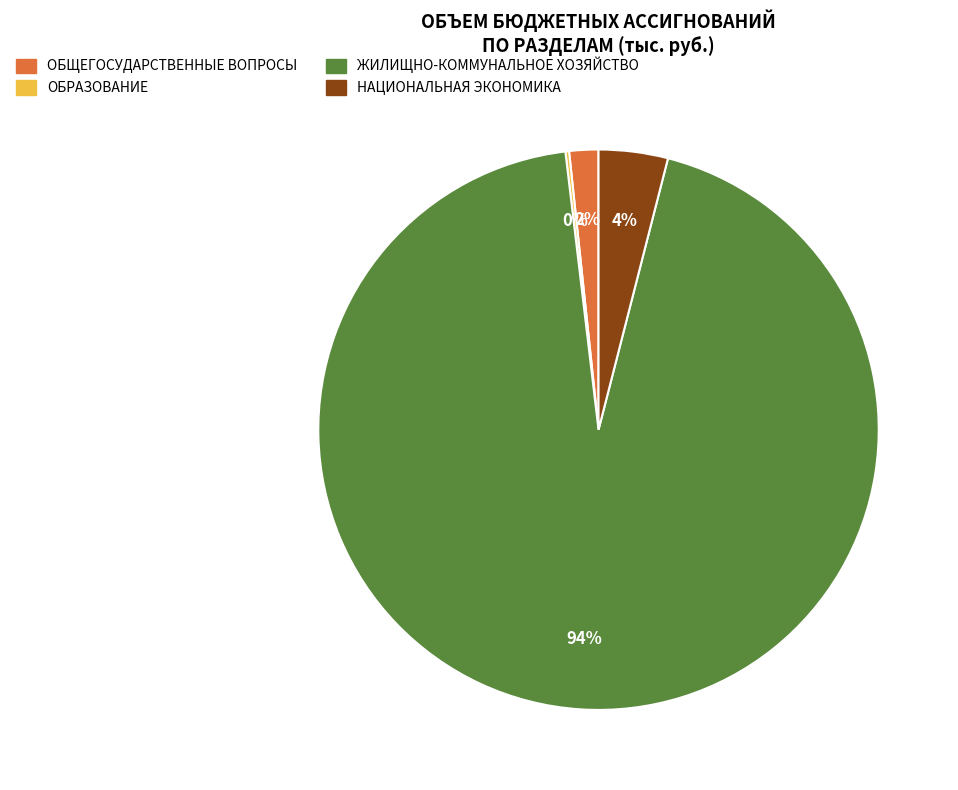

What percentage is the ОБЩЕГОСУДАРСТВЕННЫЕ ВОПРОСЫ slice, to the nearest percent?

2%